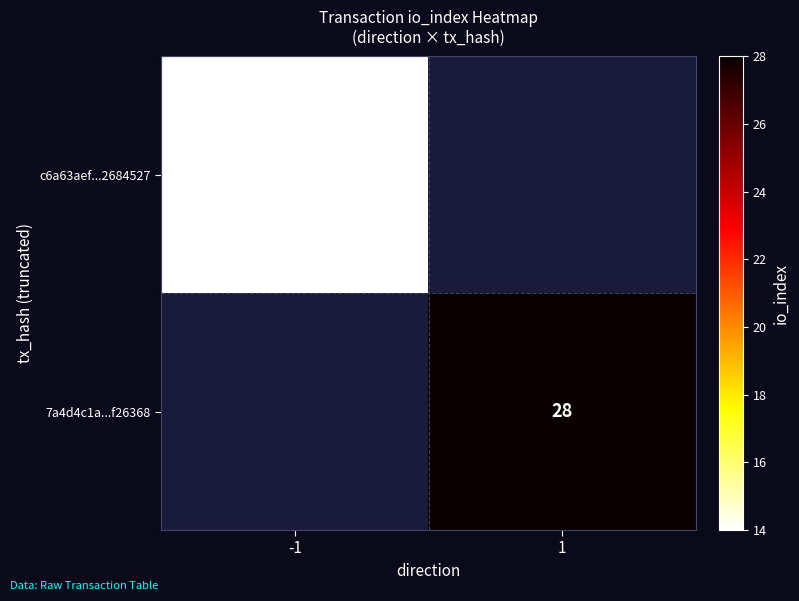

At how many categories does at least one series exceed 27?

1